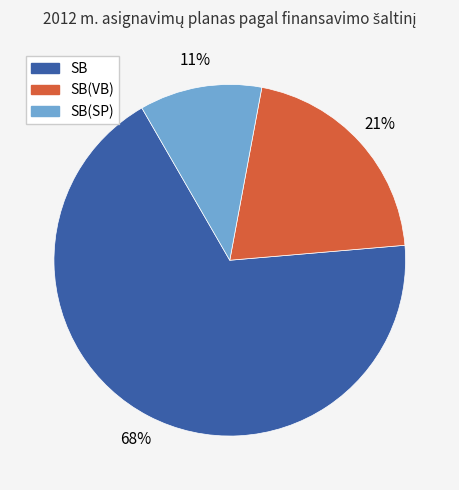

Does any single category account for the majority?

Yes